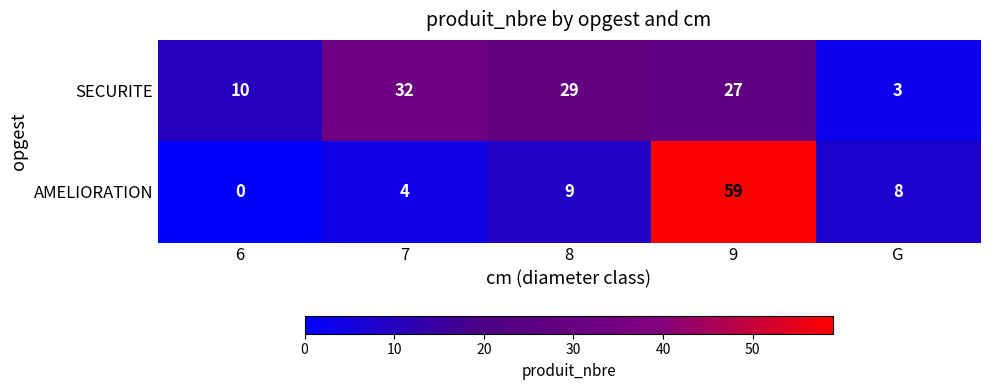

Reading left to right, extract all data points from this chart.

SECURITE: 10	32	29	27	3
AMELIORATION: 0	4	9	59	8